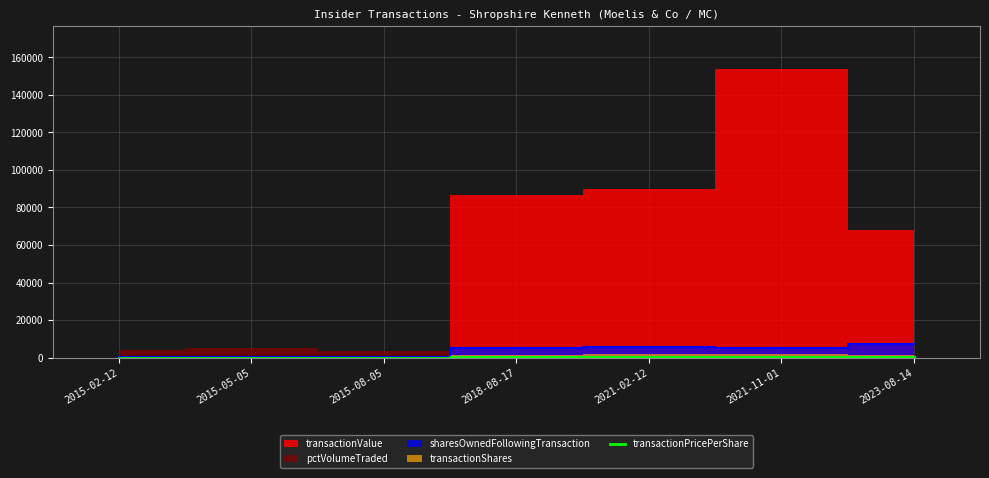

How many points are higher than both their immediate neighbors (excluding endpoints)?

2